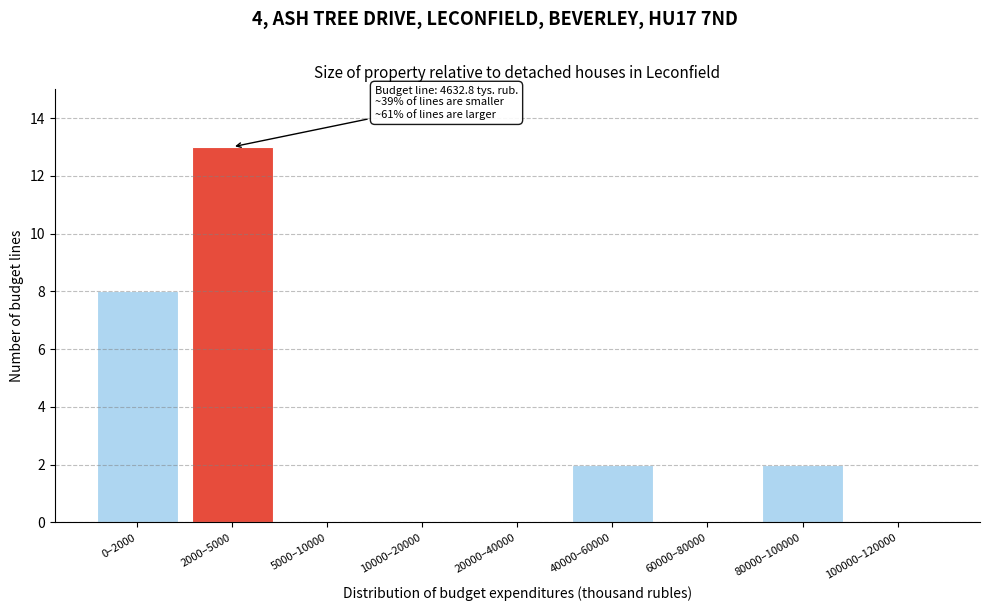

Reading left to right, transcribe all the data shown in this chart.

0–2000=8	2000–5000=13	5000–10000=0	10000–20000=0	20000–40000=0	40000–60000=2	60000–80000=0	80000–100000=2	100000–120000=0